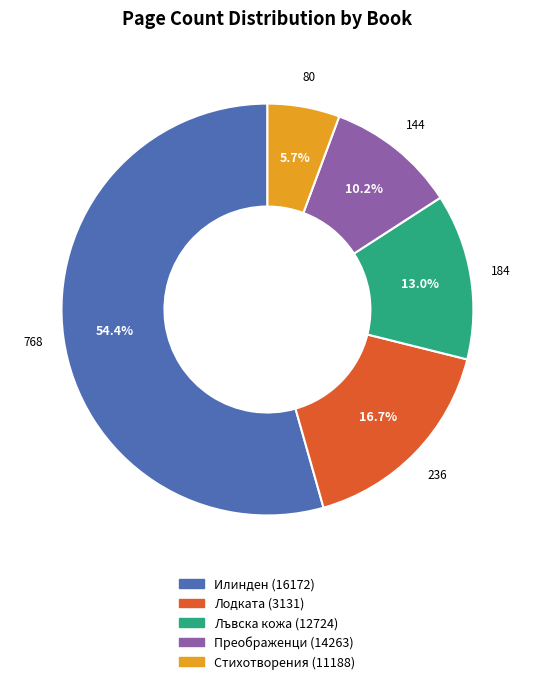

Is there any slice that represents more than half of the pie?

Yes